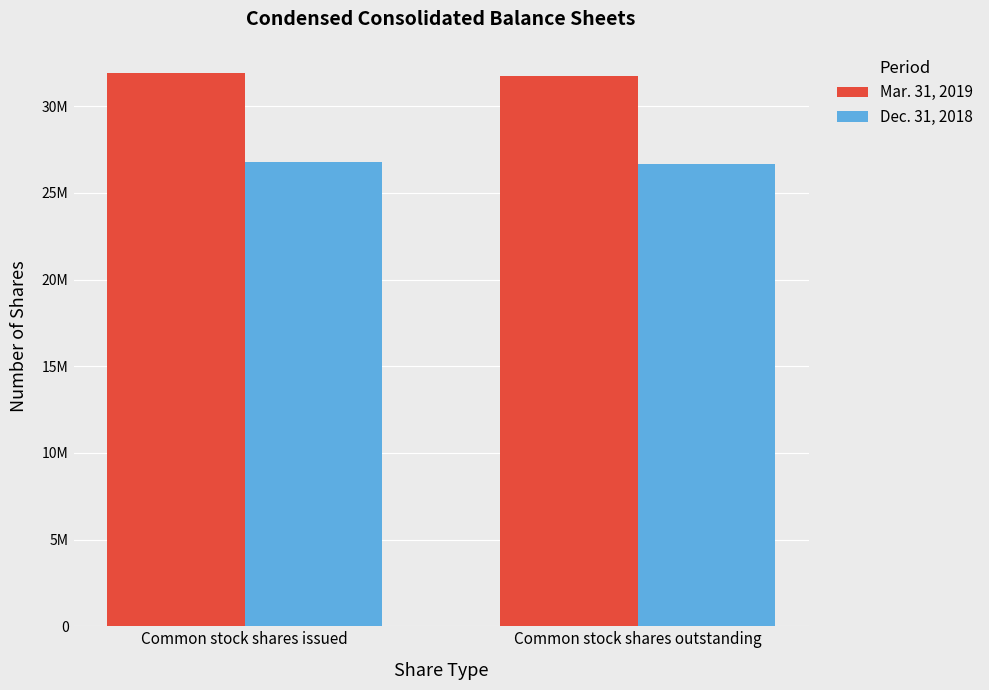

What position from the right is Common stock shares issued?

2